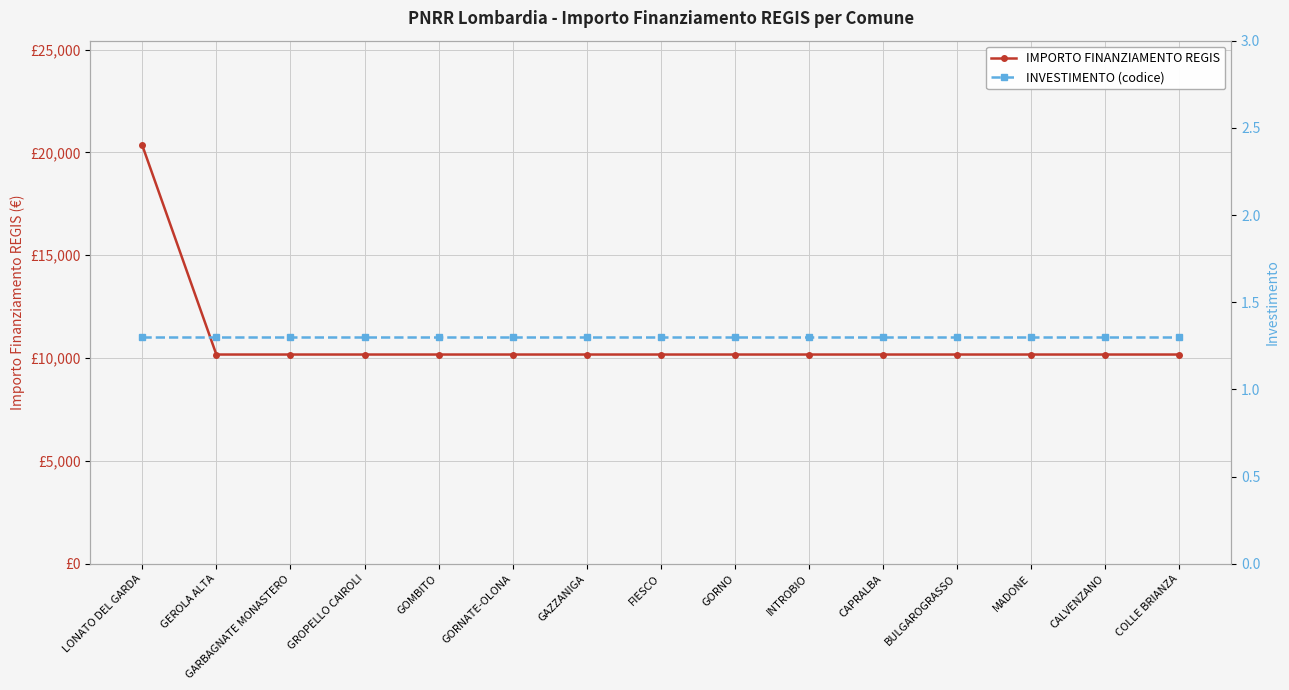

What is the total value across all series at GAZZANIGA?

10173.3